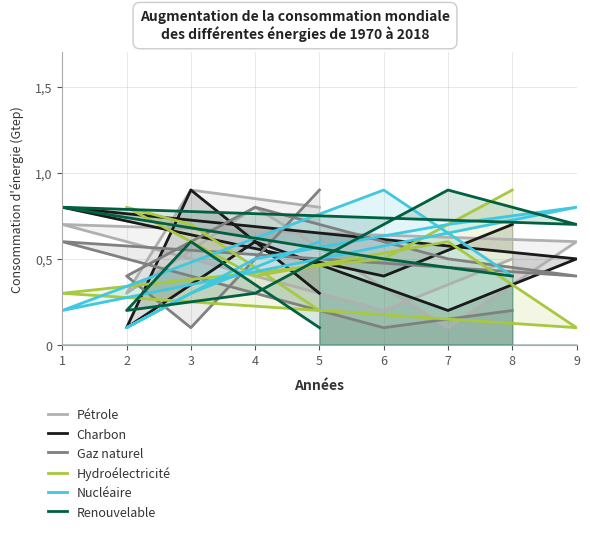

True or false: Charbon and Gaz naturel cross at least once.

True